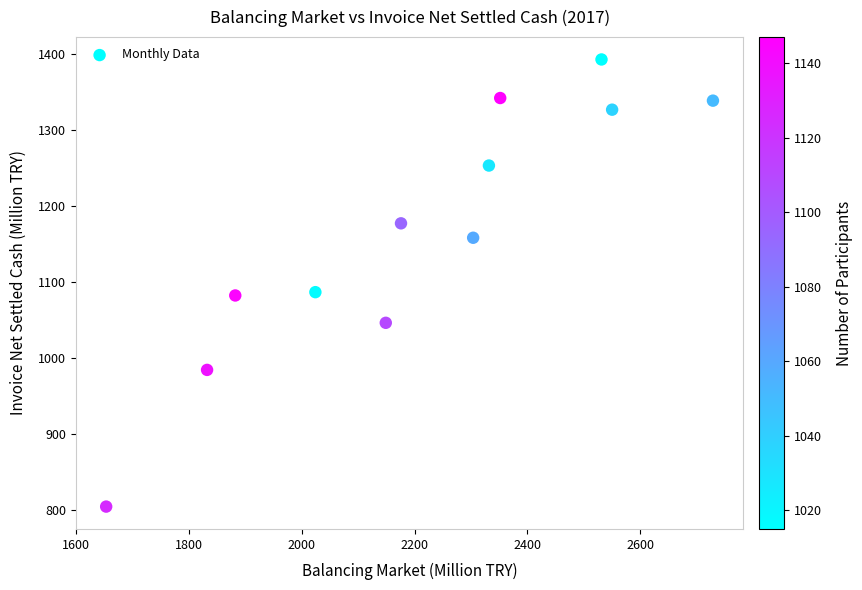

What is the range of Y values (max minus min)?

588.8